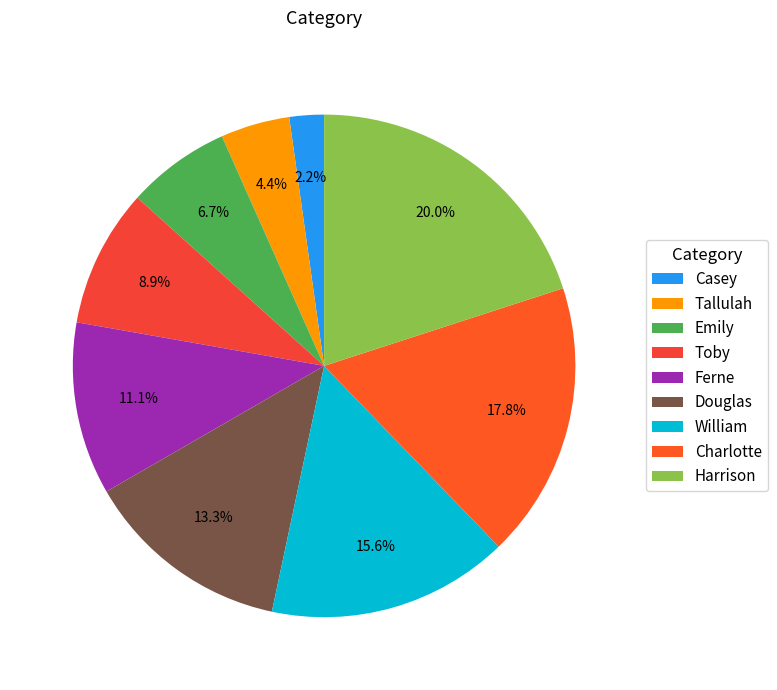

The Douglas slice represents 21% of the pie. True or false?

False